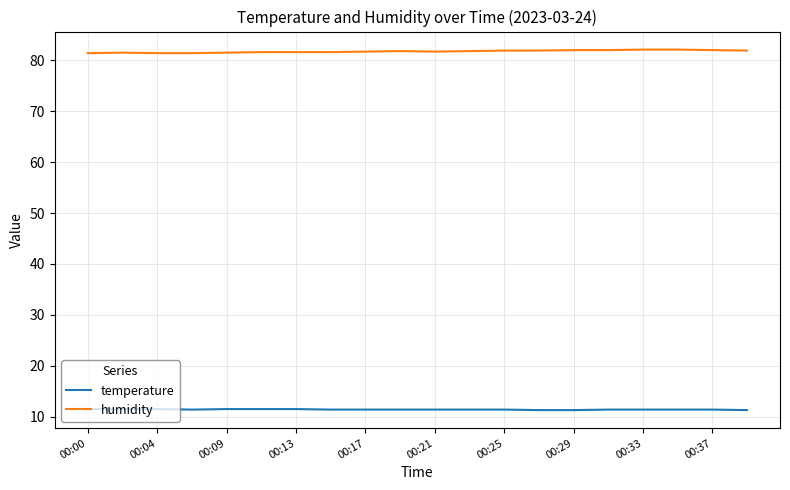

What is the maximum value shown in the chart?

82.1